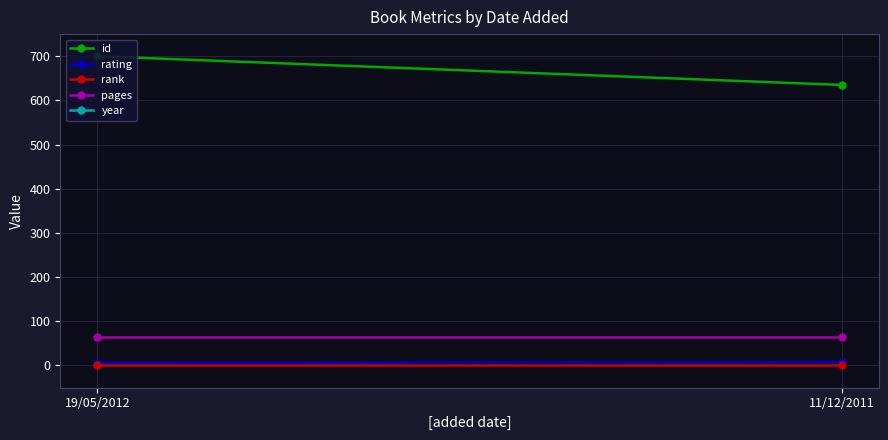

What value does the id series have at 19/05/2012?

700